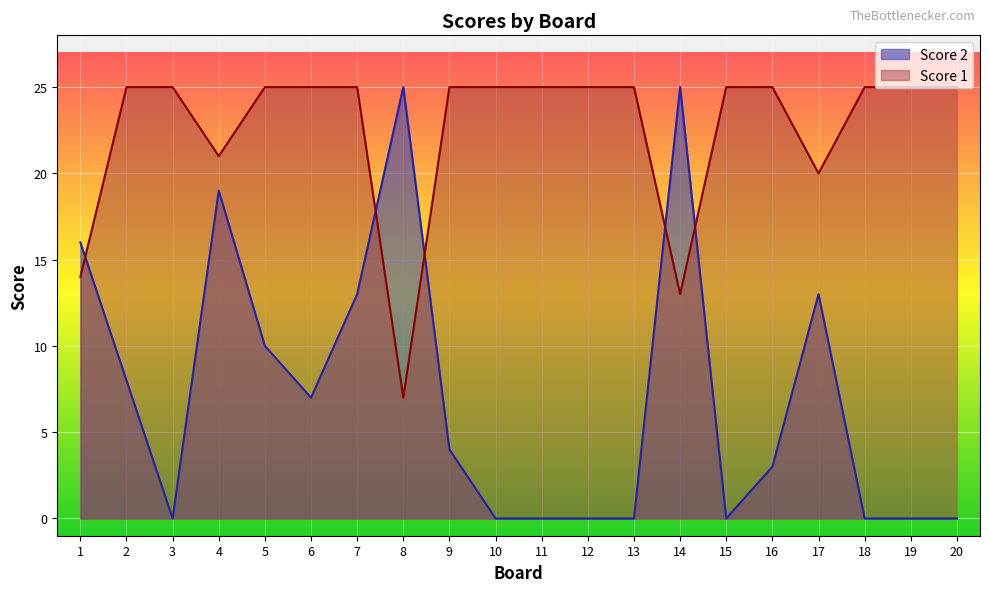

What is the value of the Score 2 point at the 8th from the left?

25